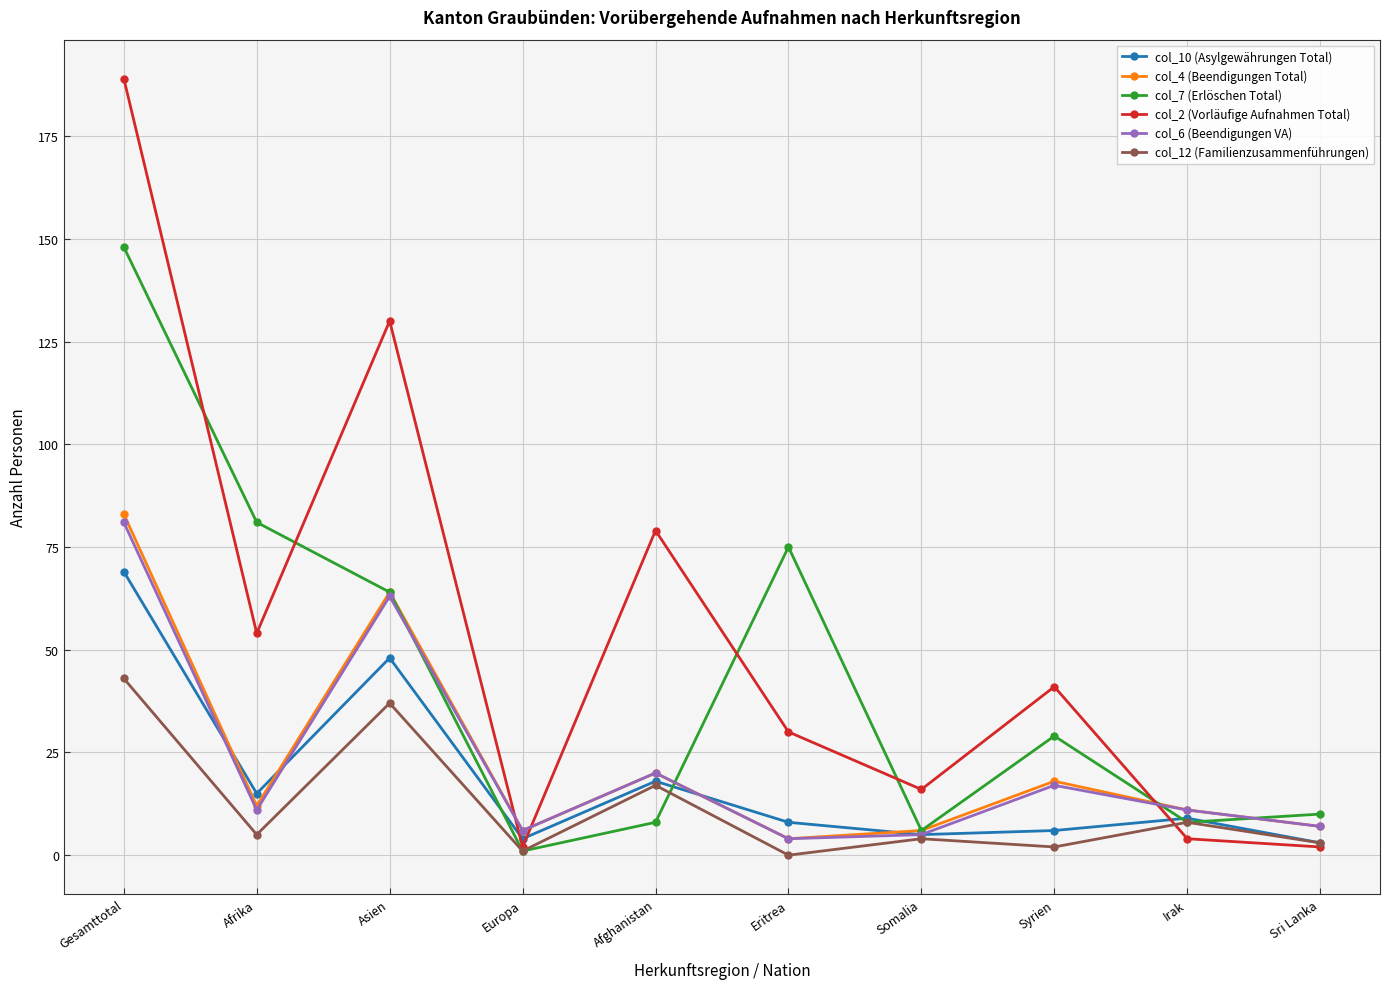

Rank the series by their maximum value, from highest to lowest.

col_2 (Vorläufige Aufnahmen Total), col_7 (Erlöschen Total), col_4 (Beendigungen Total), col_6 (Beendigungen VA), col_10 (Asylgewährungen Total), col_12 (Familienzusammenführungen)